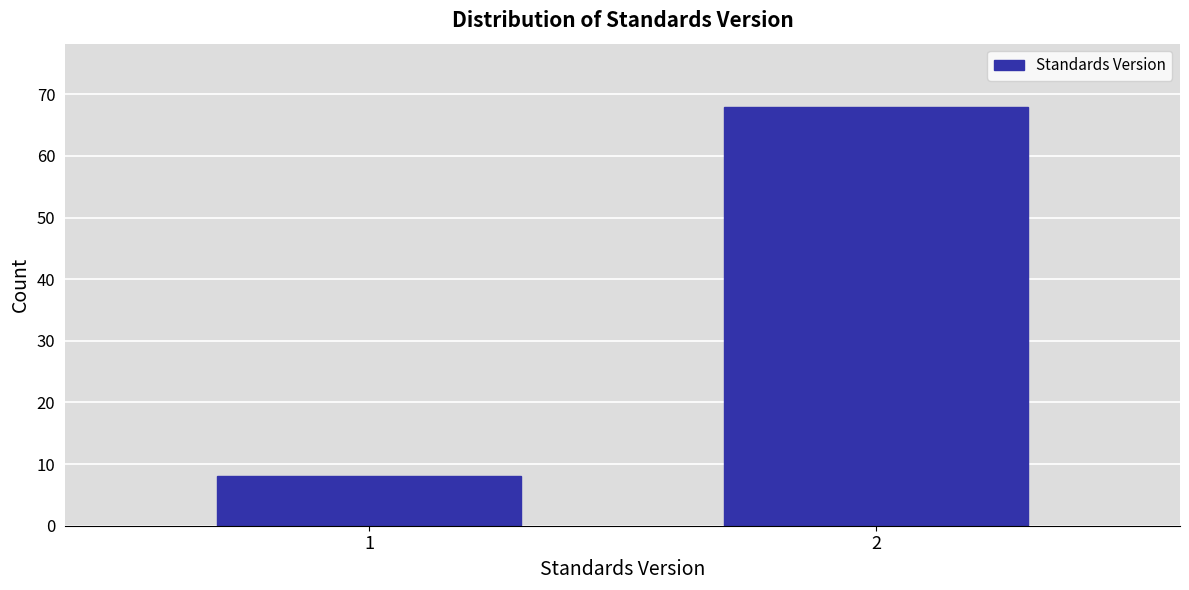

Reading left to right, list all the values displayed in this chart.

8	68